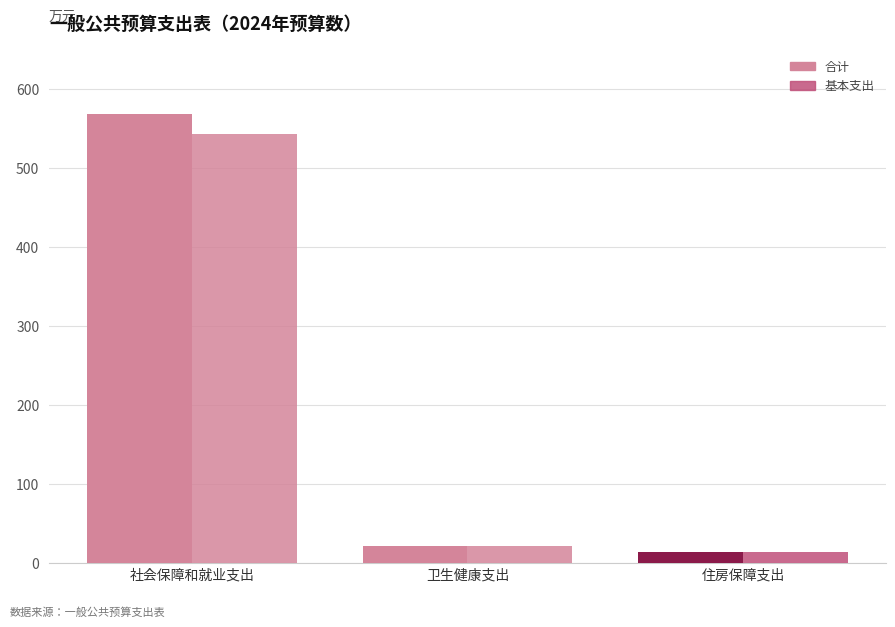

What is the lowest value of the 合计 series?

13.8